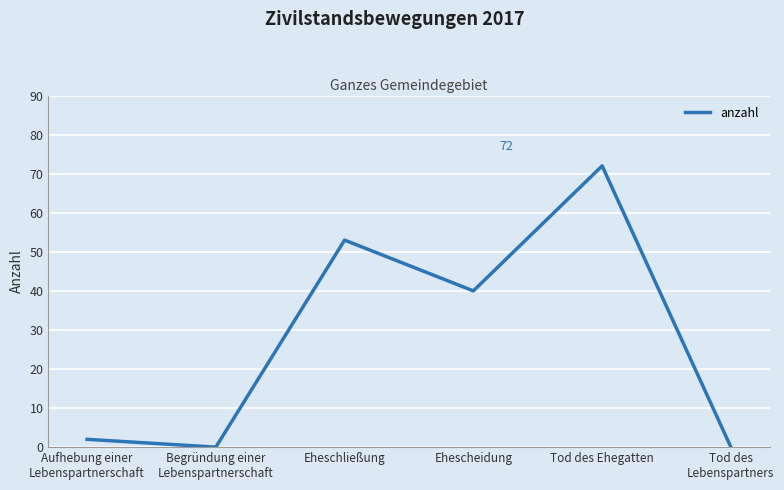

How many lines are shown in the chart?

1